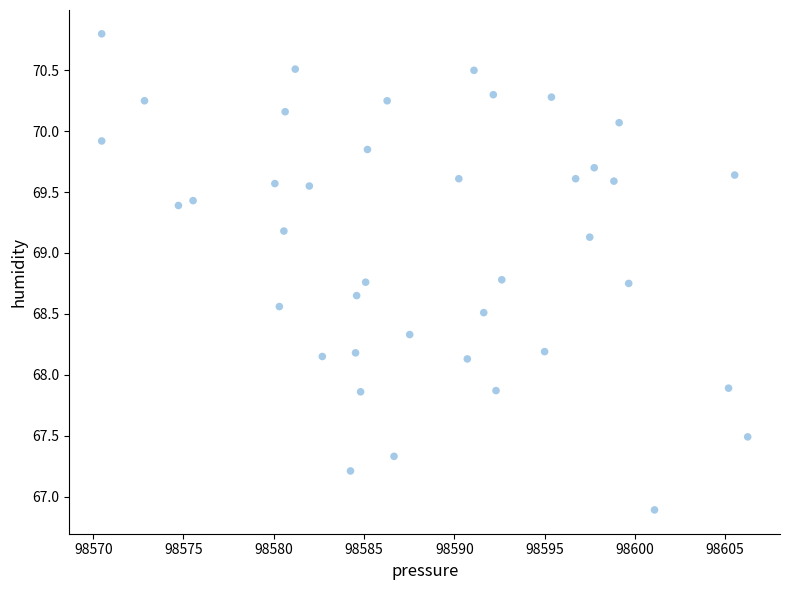

What is the range of X values (max minus min)?

35.8